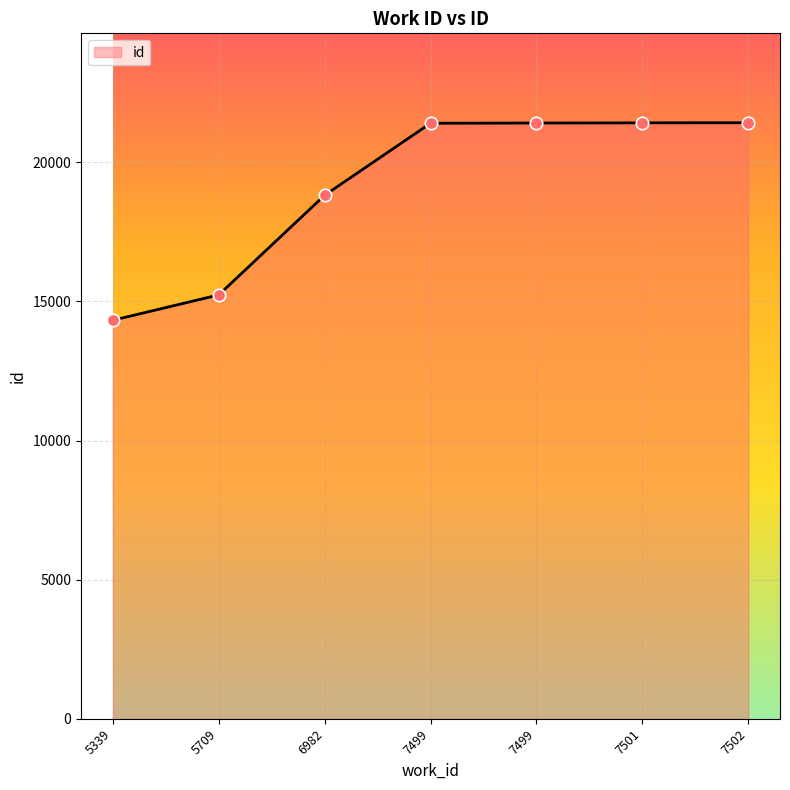

Between 5709 and 7502, which is larger?

7502